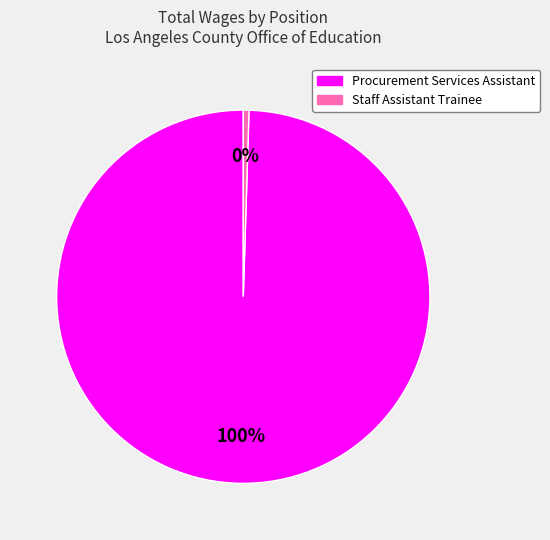

Is it true that Procurement Services Assistant is 86% of the pie?

False